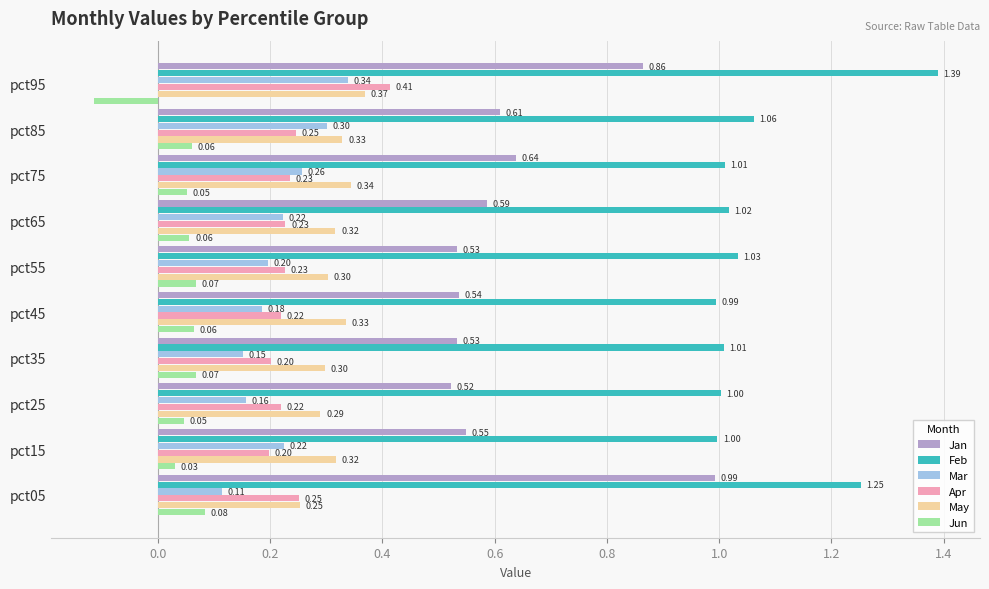

Which series changed the most between pct15 and pct85?

Mar